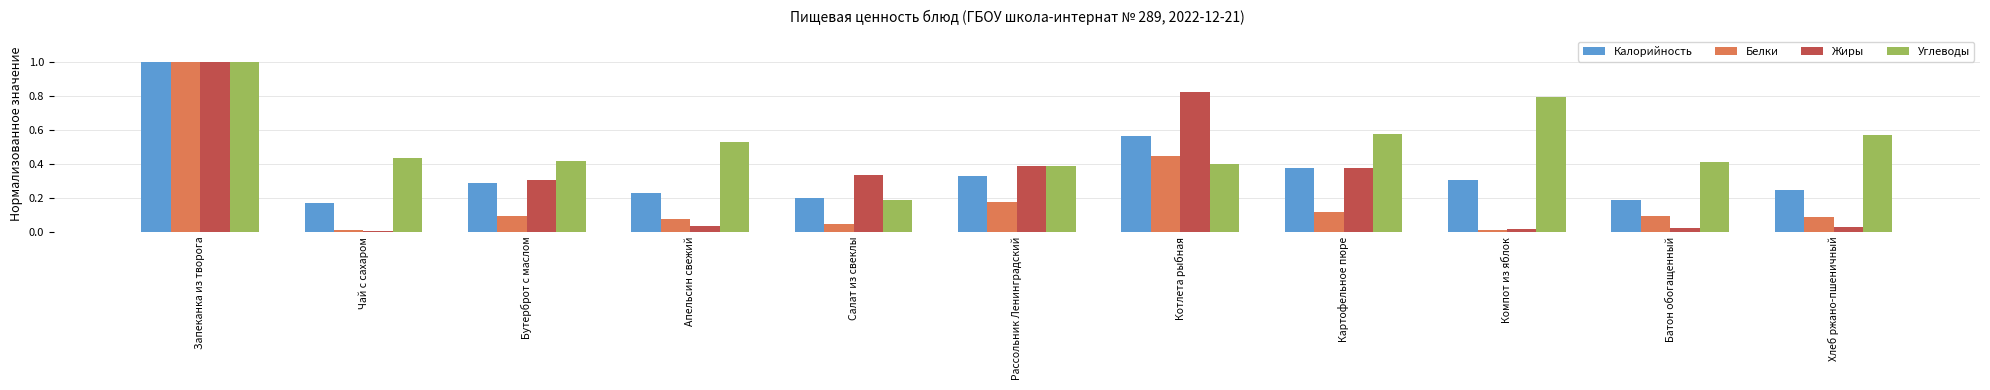

At which label does Жиры reach its peak?

Запеканка из творога